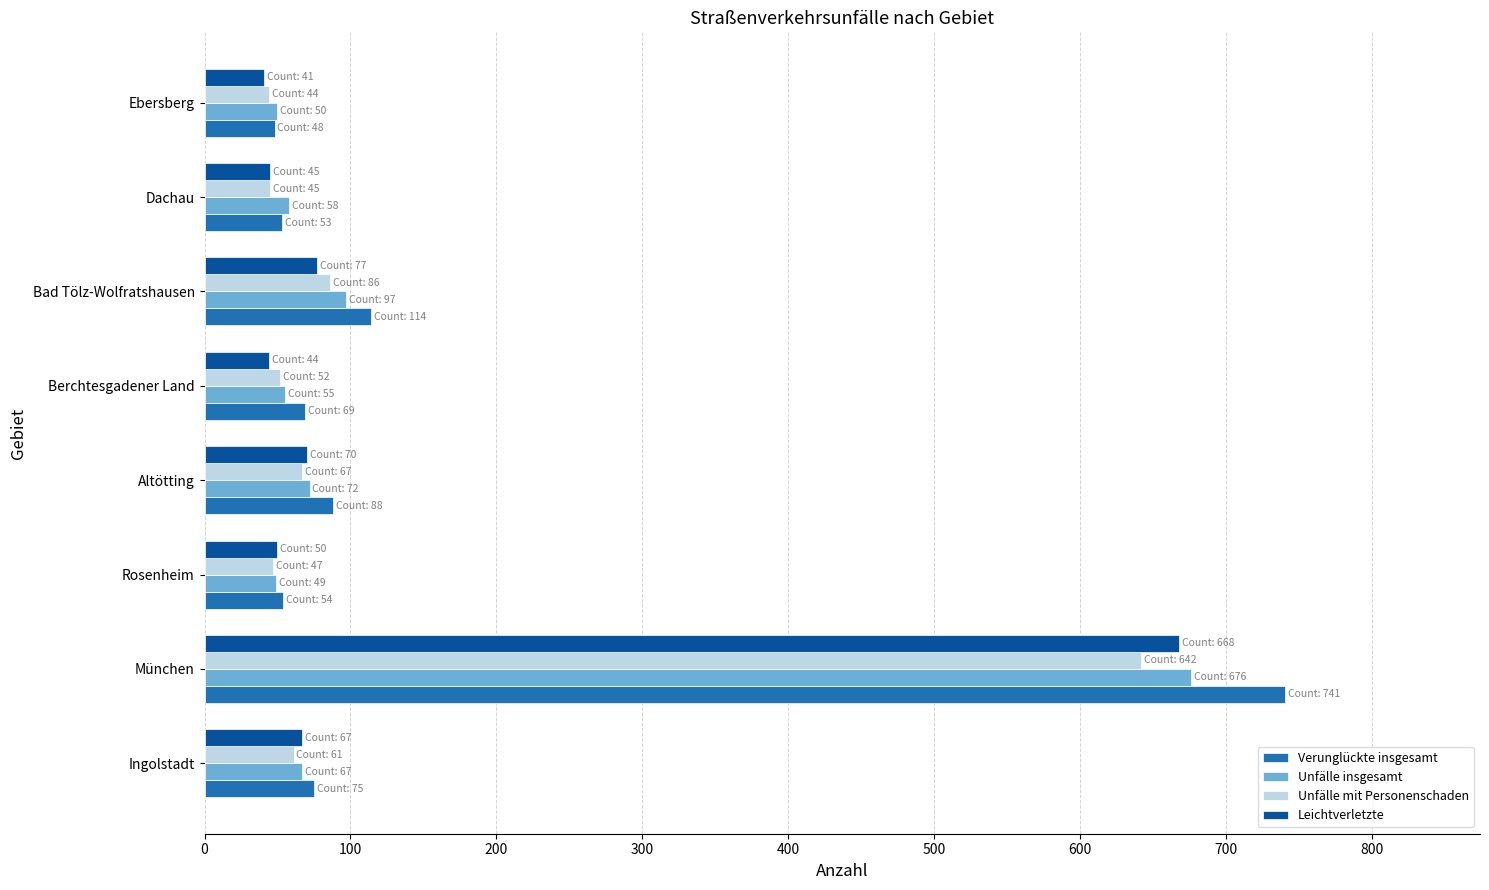

Read the Unfälle insgesamt value at Ingolstadt.

67